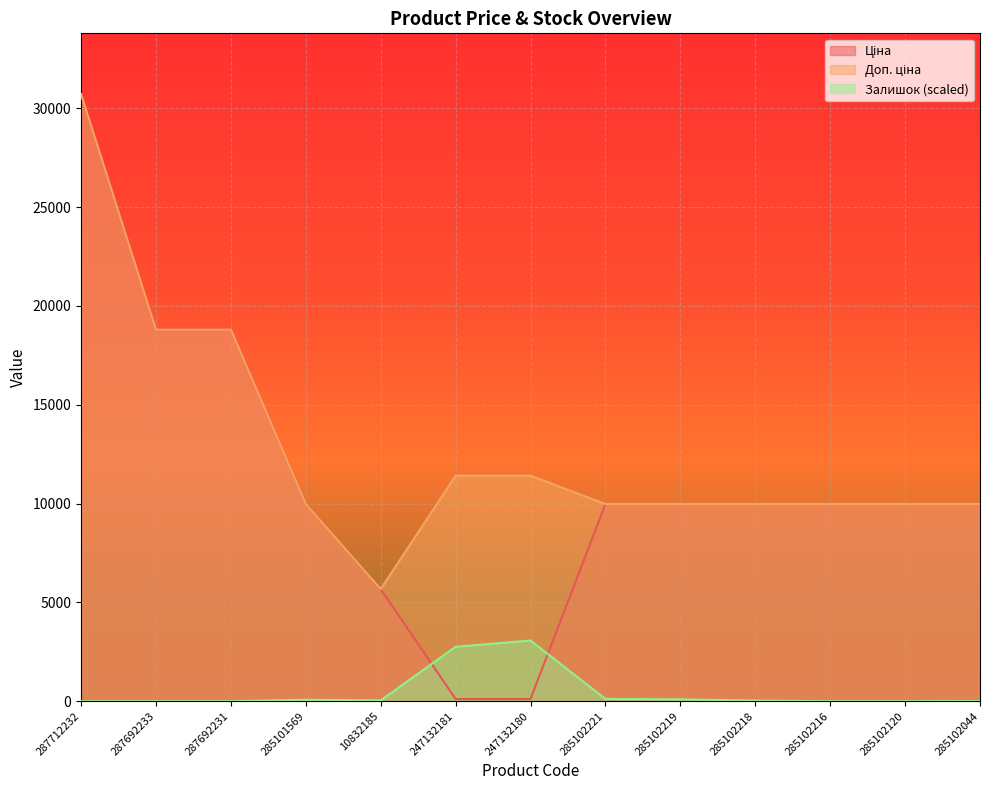

What are all the series names shown in the legend?

Ціна, Доп. ціна, Залишок